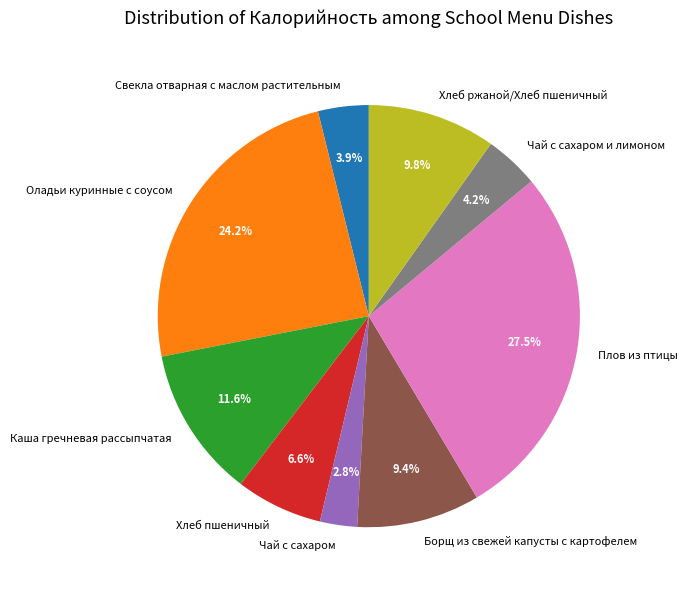

Is it true that Чай с сахаром is 3% of the pie?

True